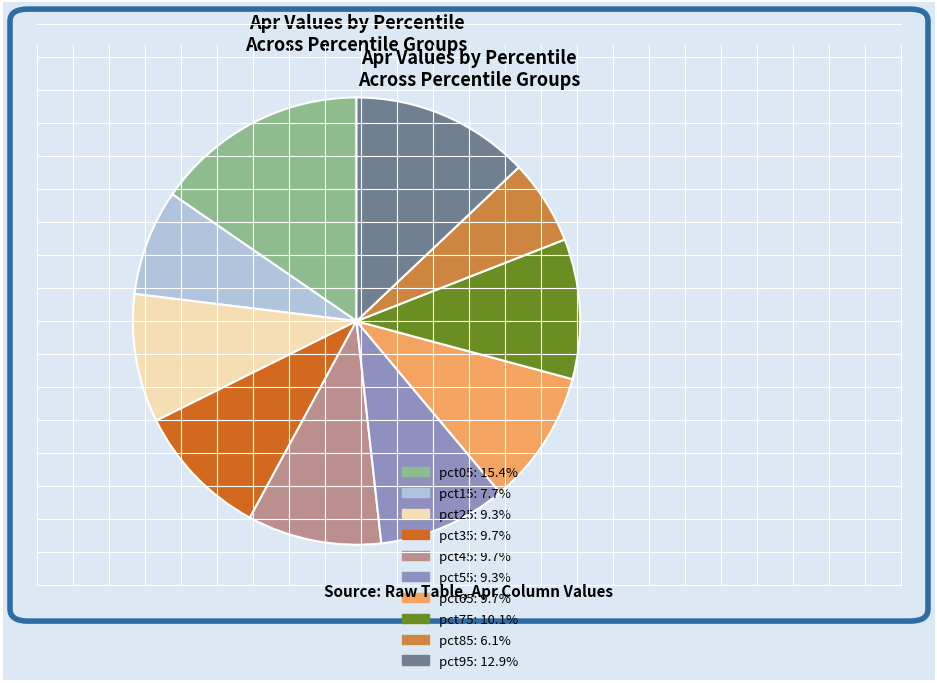

Does pct25 account for over 50% of the chart?

No